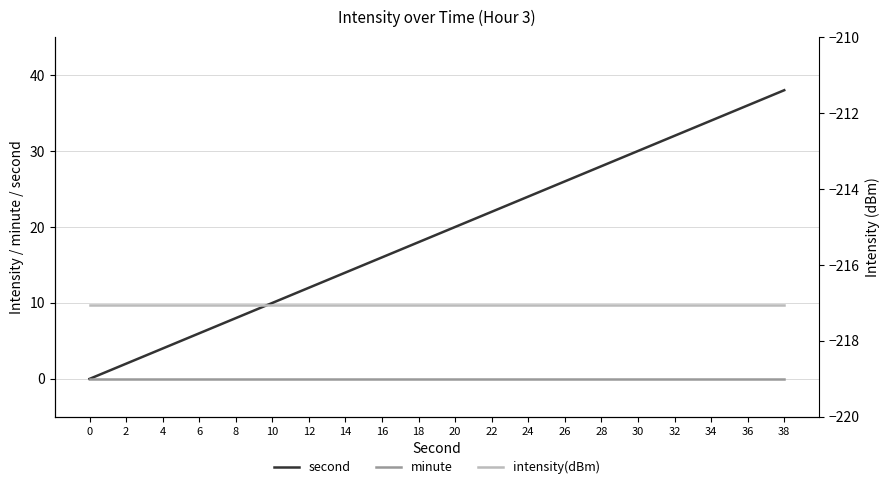

The minute series shows 0.0 at 10. True or false?

True